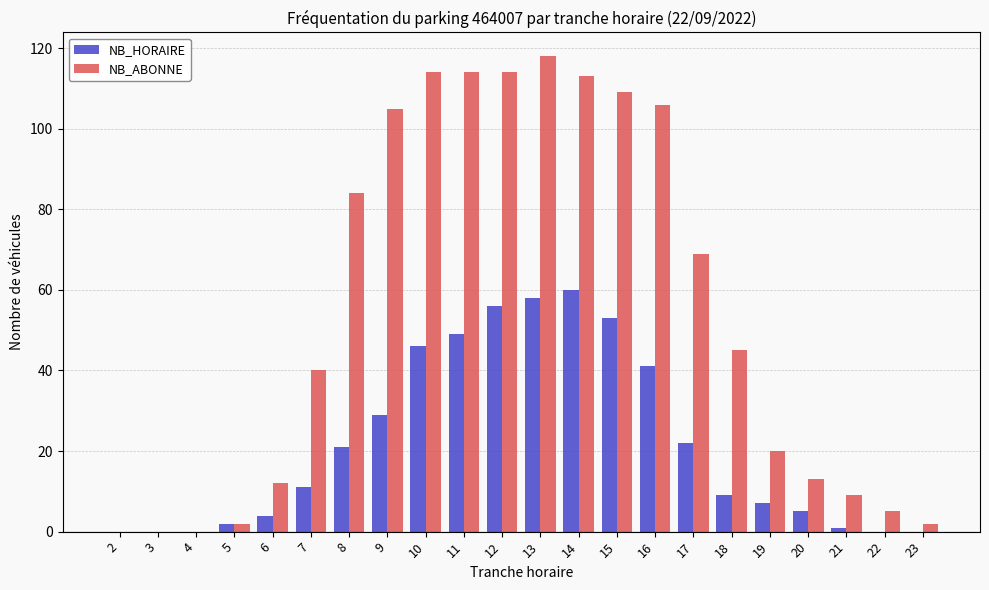

At which category is the sum across all series the highest?

13